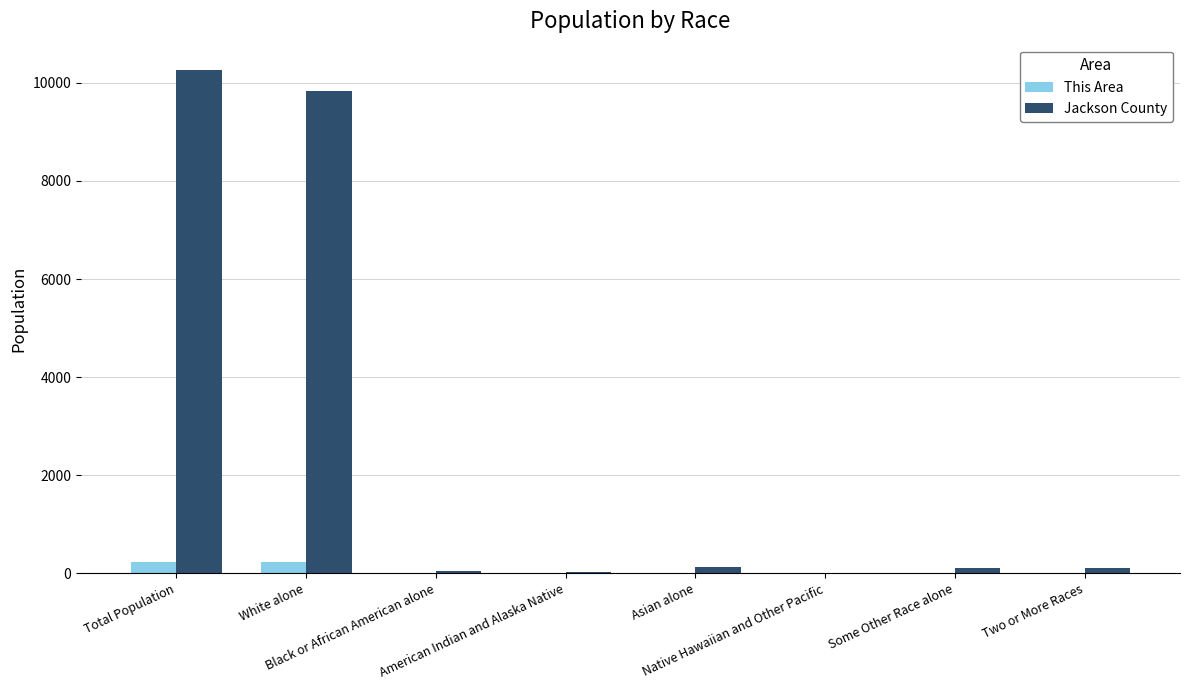

What is the sum of all This Area values?

454